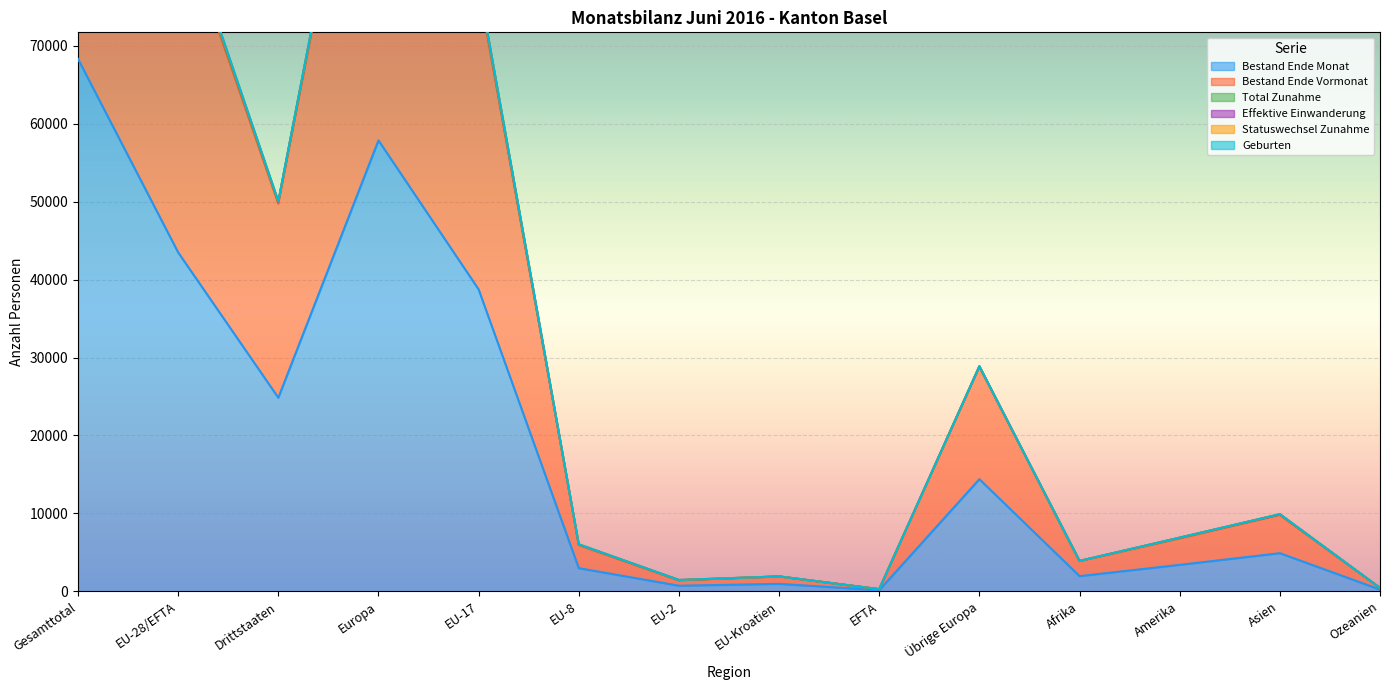

Where is Total Zunahme nearest to the value 69063?

EU-17